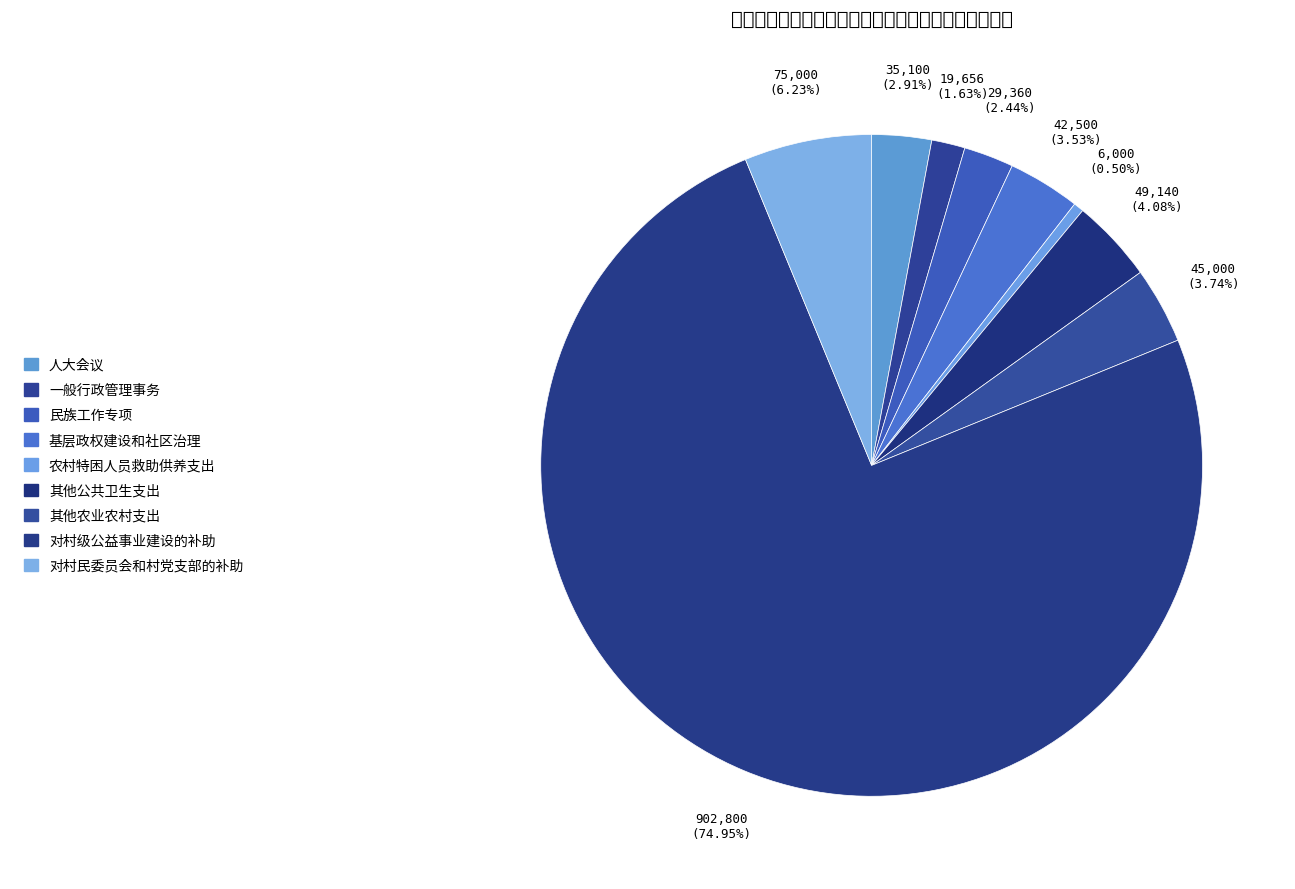

Is 对村级公益事业建设的补助 the majority of the pie?

Yes